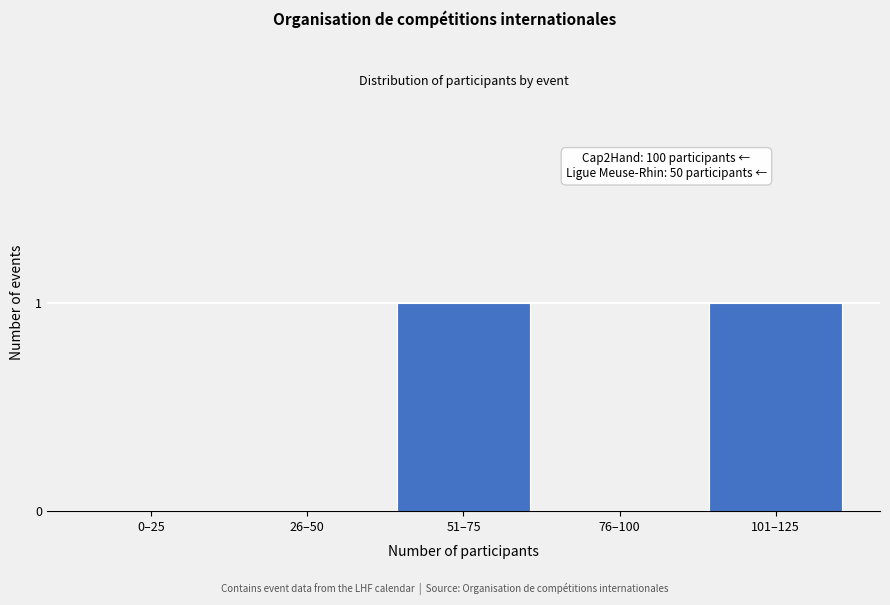

Reading right to left, list all the values displayed in this chart.

101–125=1	76–100=0	51–75=1	26–50=0	0–25=0